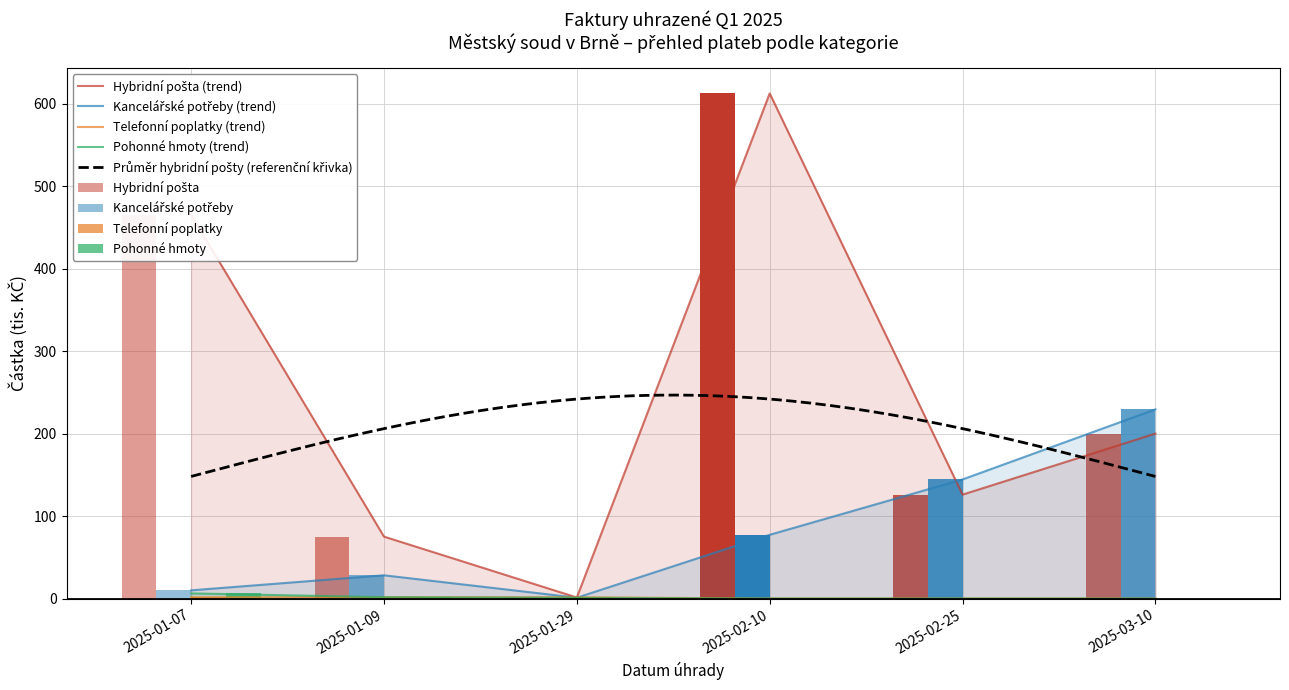

The Kancelářské potřeby series shows 77.3 at 2025-02-10. True or false?

True